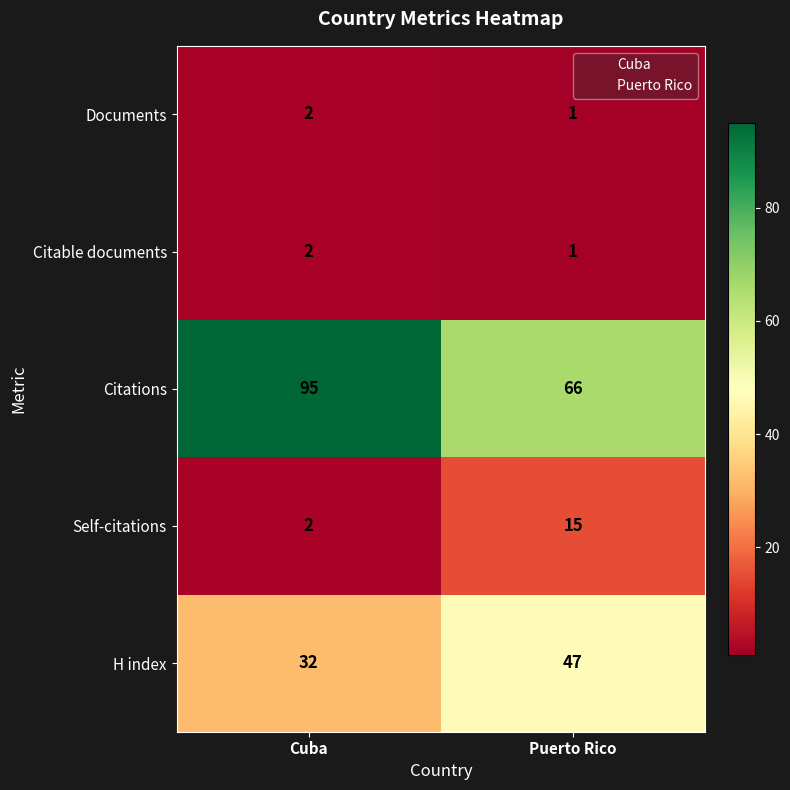

Where is Citations nearest to the value 80?

Puerto Rico